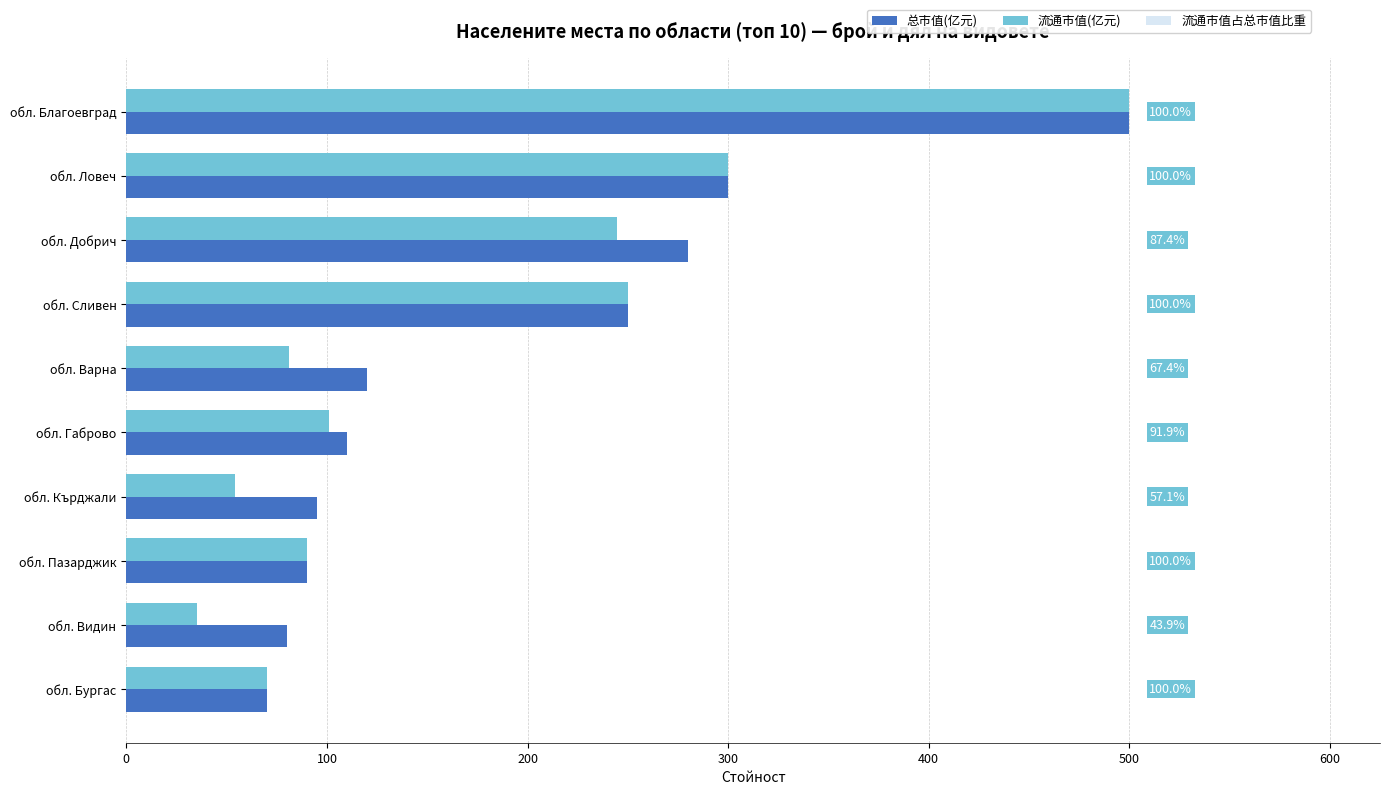

What is the difference between the highest and lowest values at обл. Благоевград?

450.0